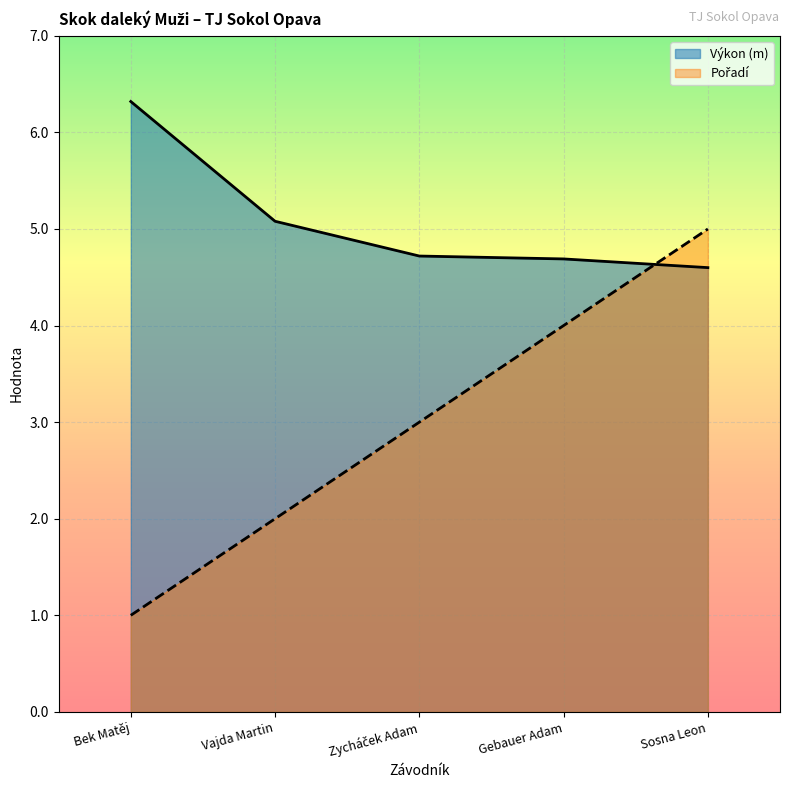

What are all the series names shown in the legend?

Pořadí, Výkon